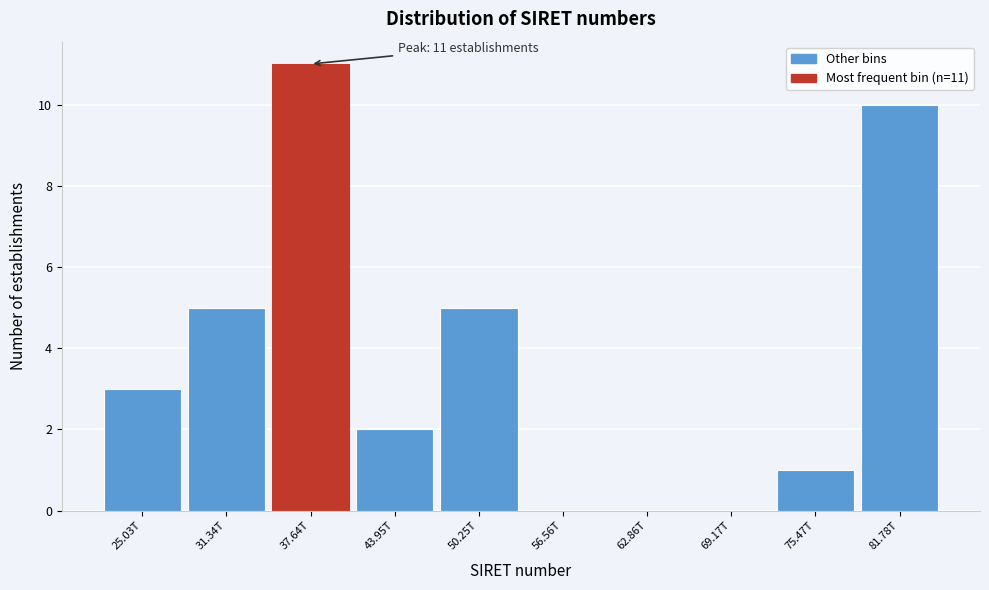

Reading left to right, extract all data points from this chart.

25.03T=3	31.34T=5	37.64T=11	43.95T=2	50.25T=5	56.56T=0	62.86T=0	69.17T=0	75.47T=1	81.78T=10